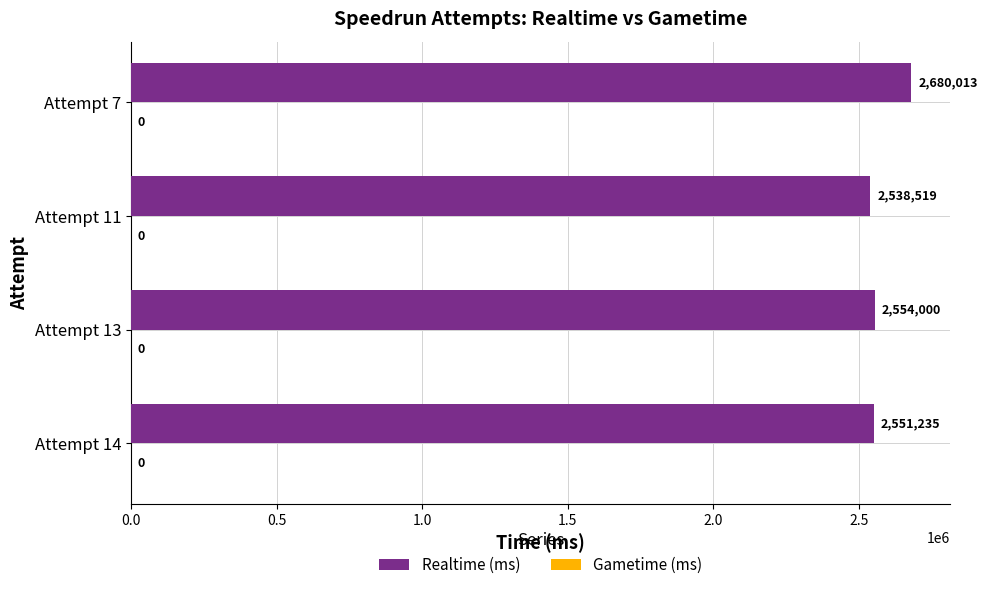

The value at Attempt 7 is 4210030. True or false?

False